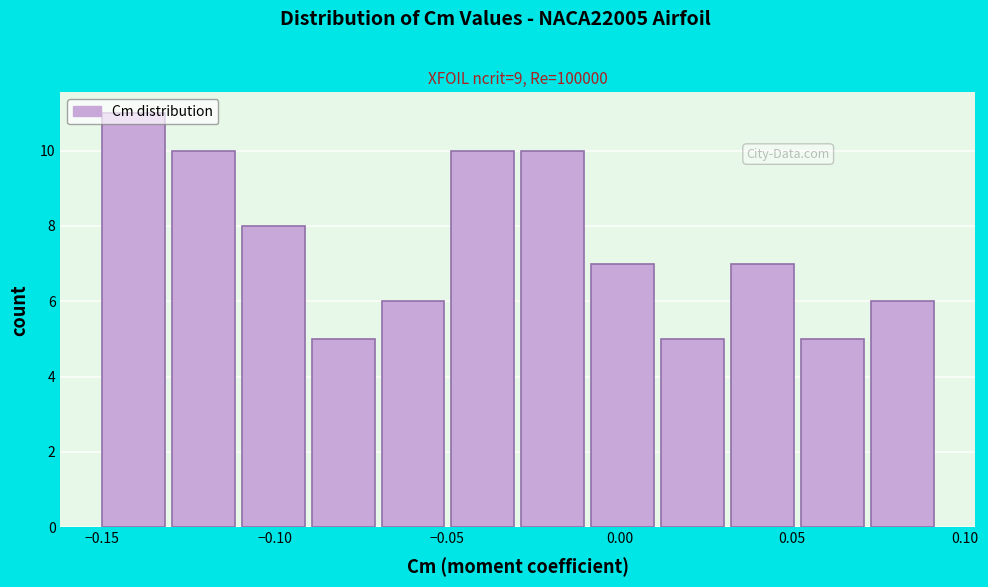

Reading left to right, list every bar in this chart as the range it spans on the x-axis followed by its height. Neither the bar edges nor the heights are printed on the chart, so give them approximately, as read against the axes.

-0.150 to -0.130: 11
-0.130 to -0.110: 10
-0.110 to -0.090: 8
-0.090 to -0.070: 5
-0.070 to -0.050: 6
-0.050 to -0.030: 10
-0.030 to -0.010: 10
-0.010 to 0.010: 7
0.010 to 0.030: 5
0.030 to 0.055: 7
0.055 to 0.075: 5
0.075 to 0.095: 6